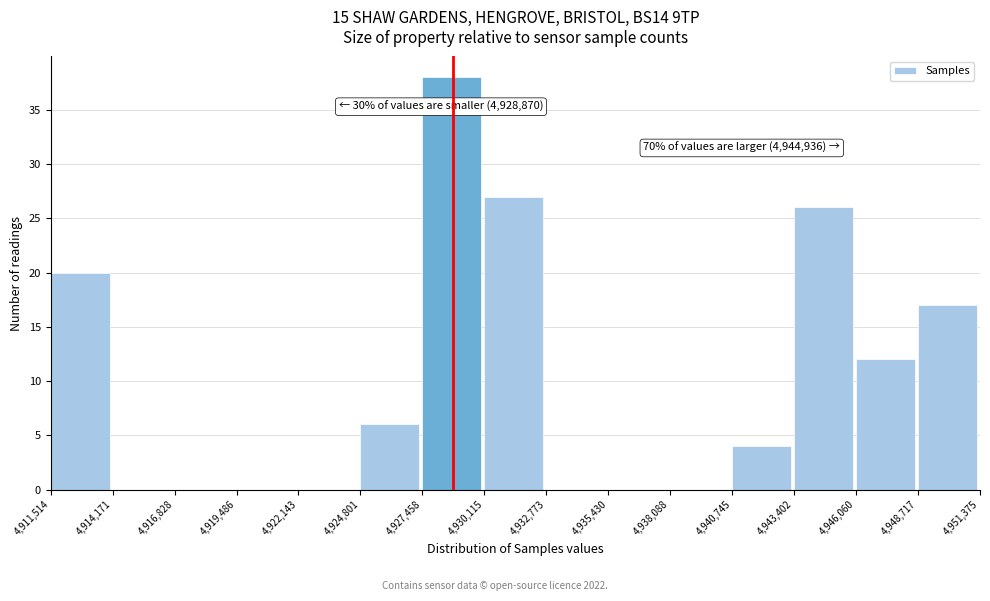

Which range on the x-axis has the tallest bar?

4,927,458 to 4,930,115